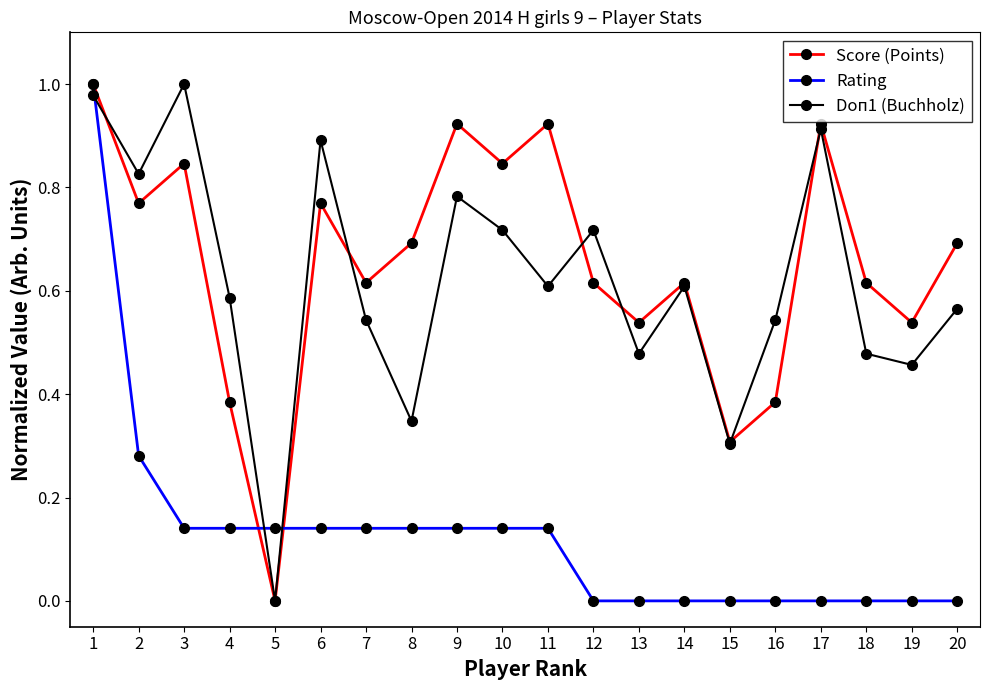

At which label does Score (Points) reach its minimum?

5